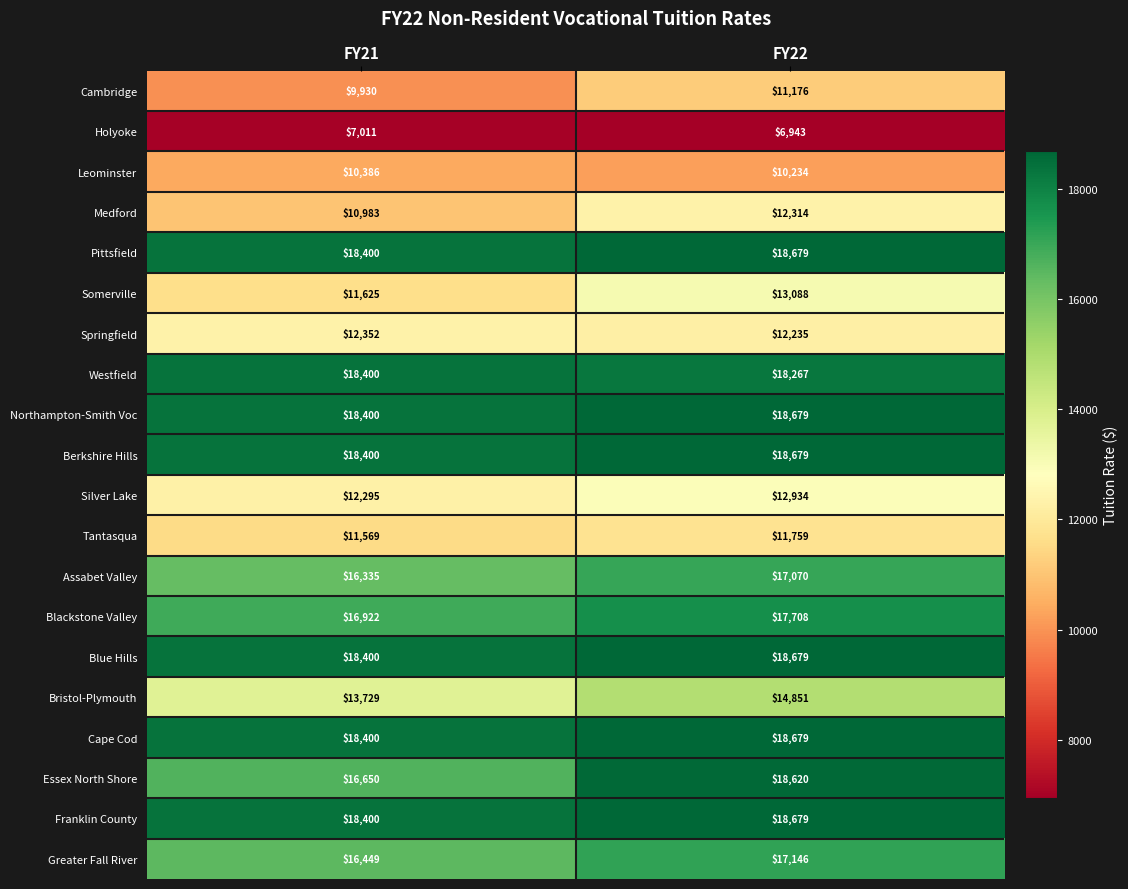

At which label does Silver Lake reach its minimum?

FY21